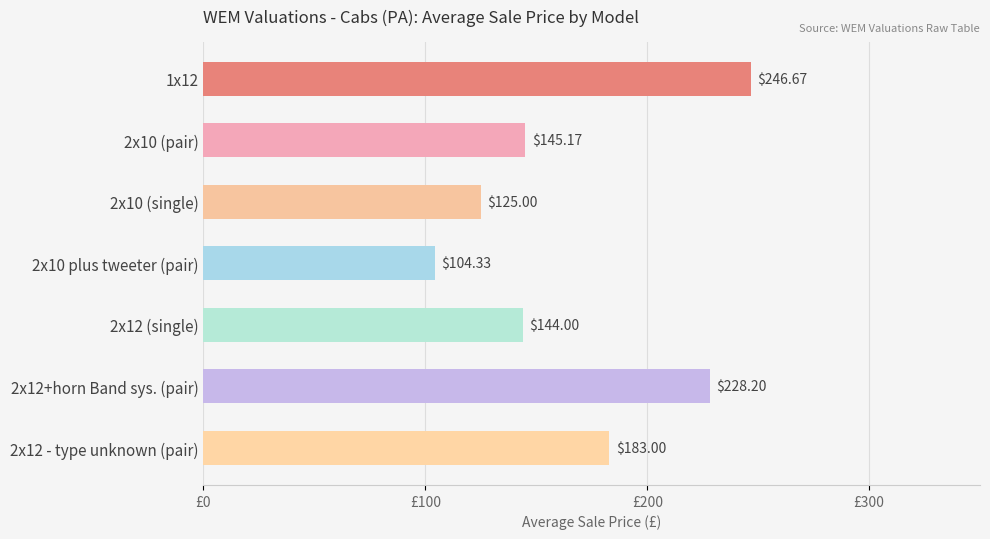

Does the chart contain stacked bars?

No